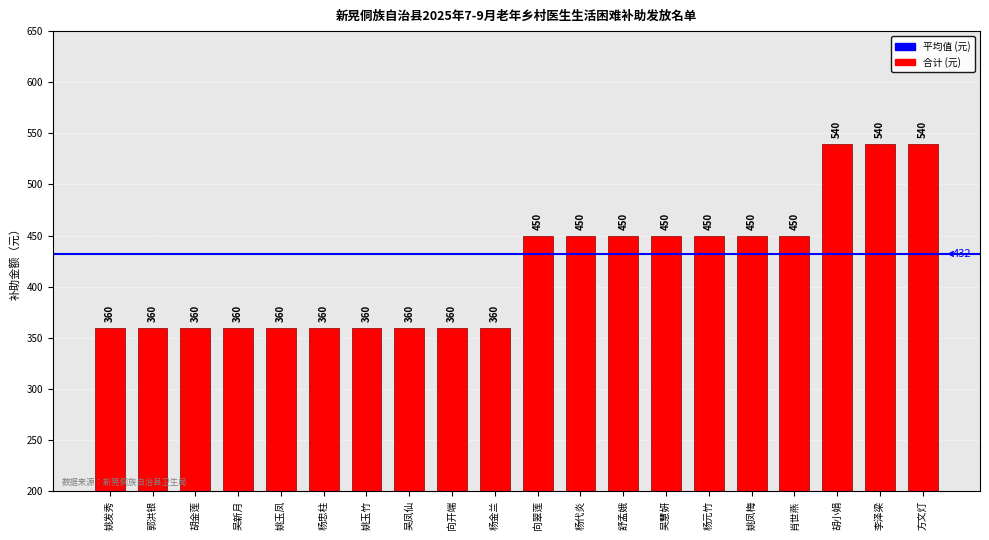

Count the number of categories in the chart.

20